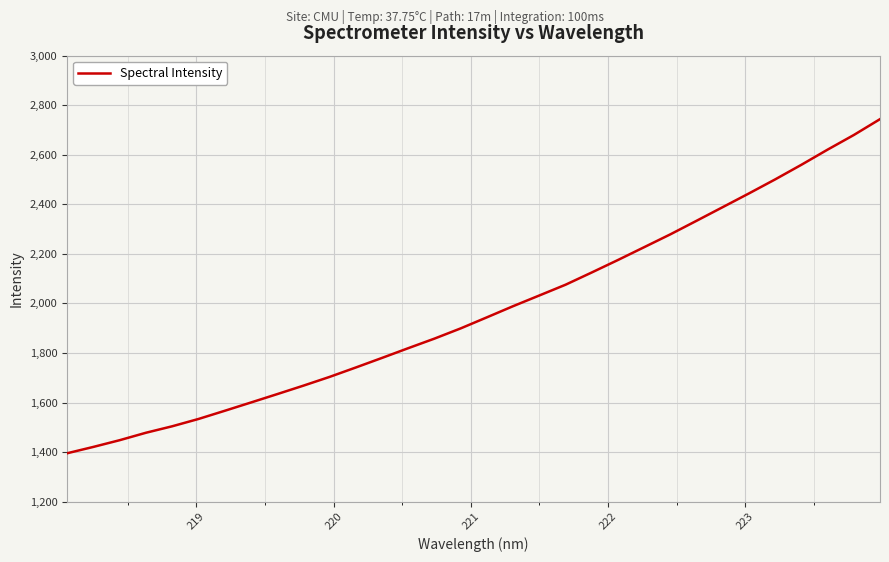

Reading left to right, extract all data points from this chart.

1395.3	1420.9	1448.0	1478.0	1504.1	1533.6	1566.6	1600.1	1633.9	1668.1	1703.5	1741.4	1780.1	1819.4	1858.1	1899.3	1944.0	1989.0	2032.2	2075.6	2125.1	2175.4	2227.2	2279.0	2333.7	2388.9	2444.2	2500.8	2559.7	2620.8	2679.8	2743.8